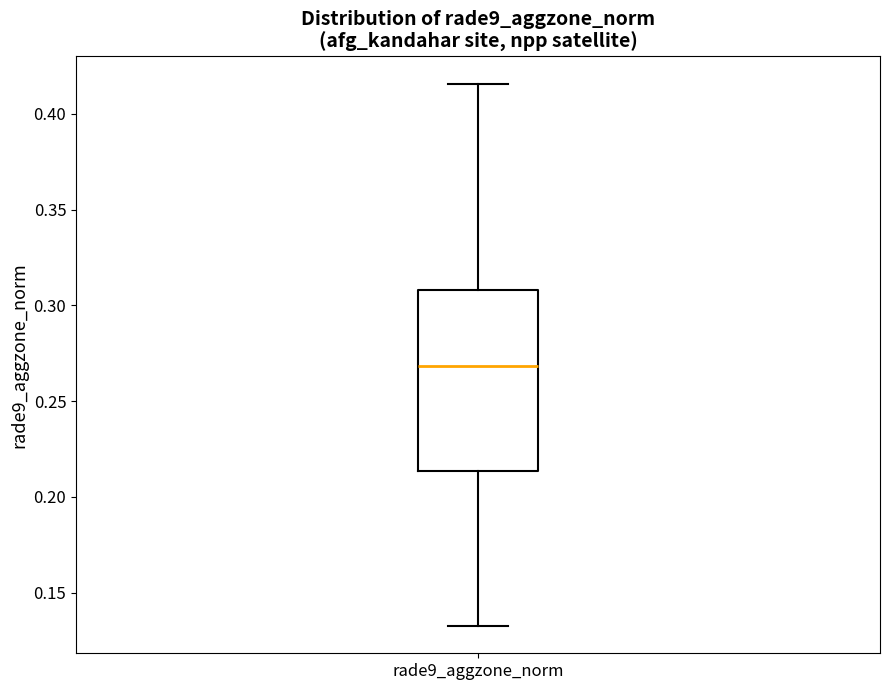

Transcribe this box plot: give where the median line is, the range the box spans, and where the two whiskers end, as read against the y-axis. The values are not printed on the chart, so give them approximately, as read against the axis.

median 0.270, box 0.215 to 0.310, whiskers 0.135 to 0.415